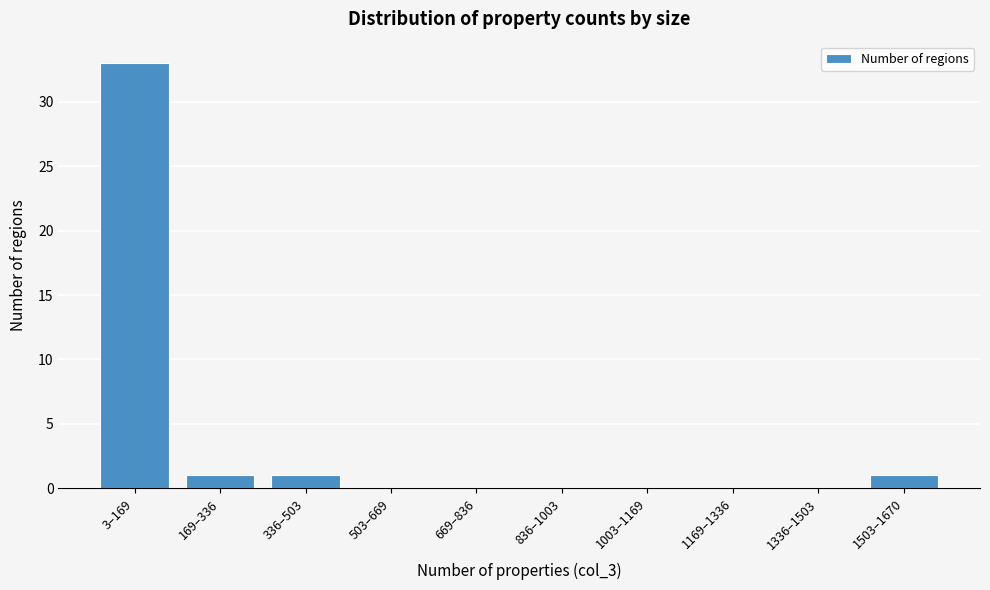

Reading right to left, what are all the values shown in this chart?

1503–1670=1	1336–1503=0	1169–1336=0	1003–1169=0	836–1003=0	669–836=0	503–669=0	336–503=1	169–336=1	3–169=33